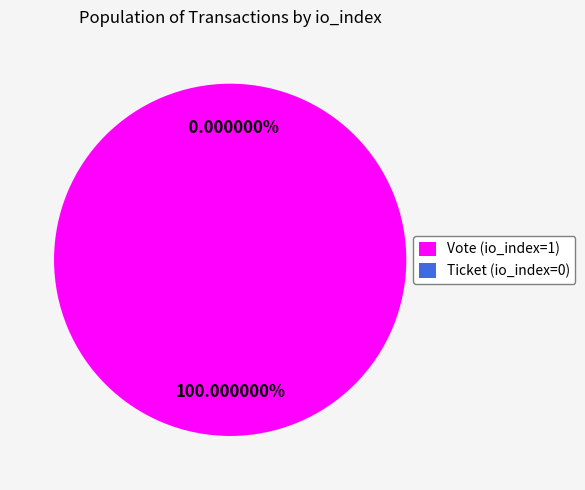

How much of the chart is everything except Ticket (io_index=0)?

100.0%